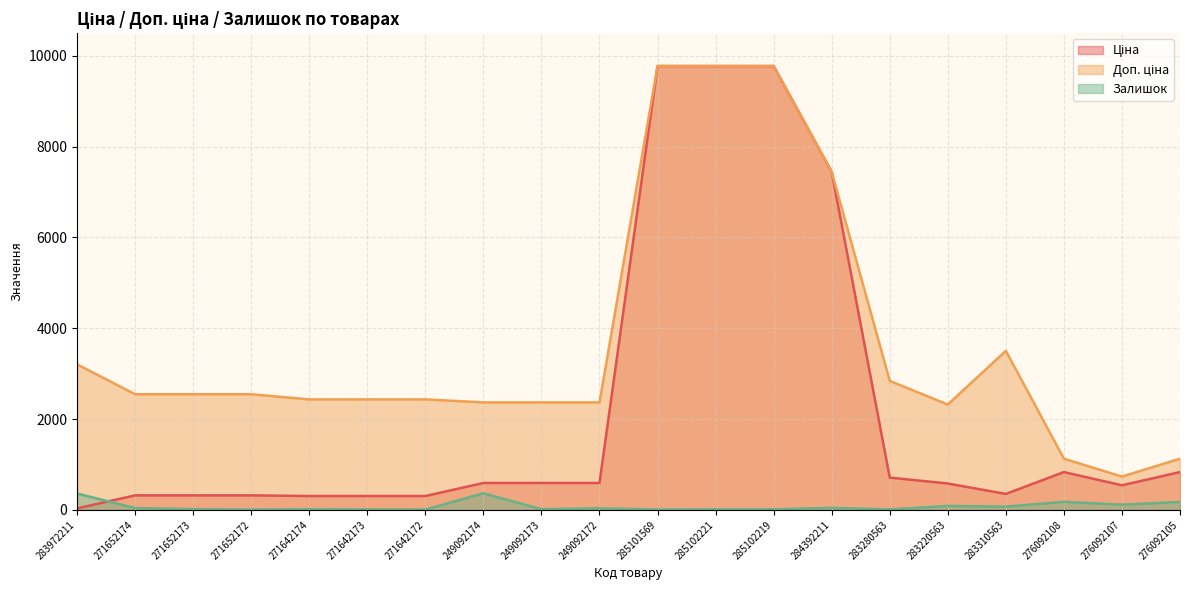

True or false: Залишок has a value of 121.9 at 249092174.

False